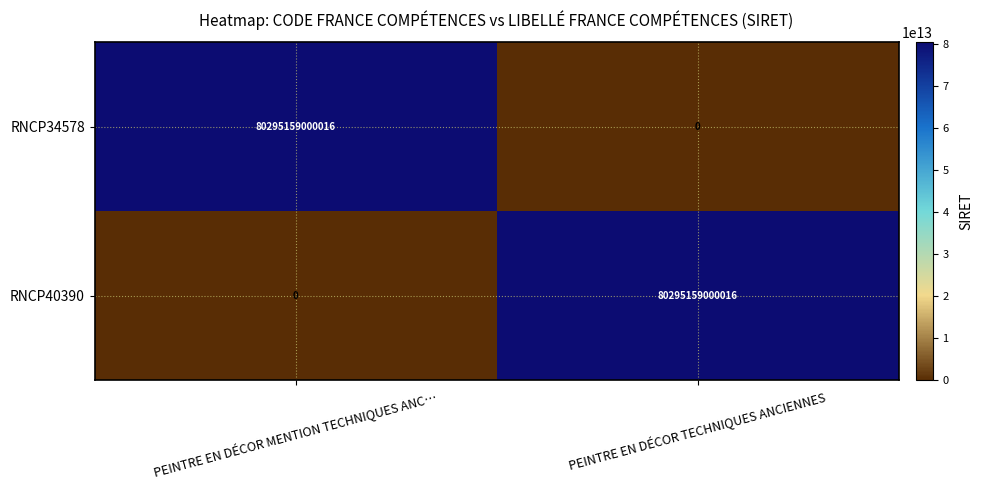

At how many categories does at least one series exceed 2900639064278?

2